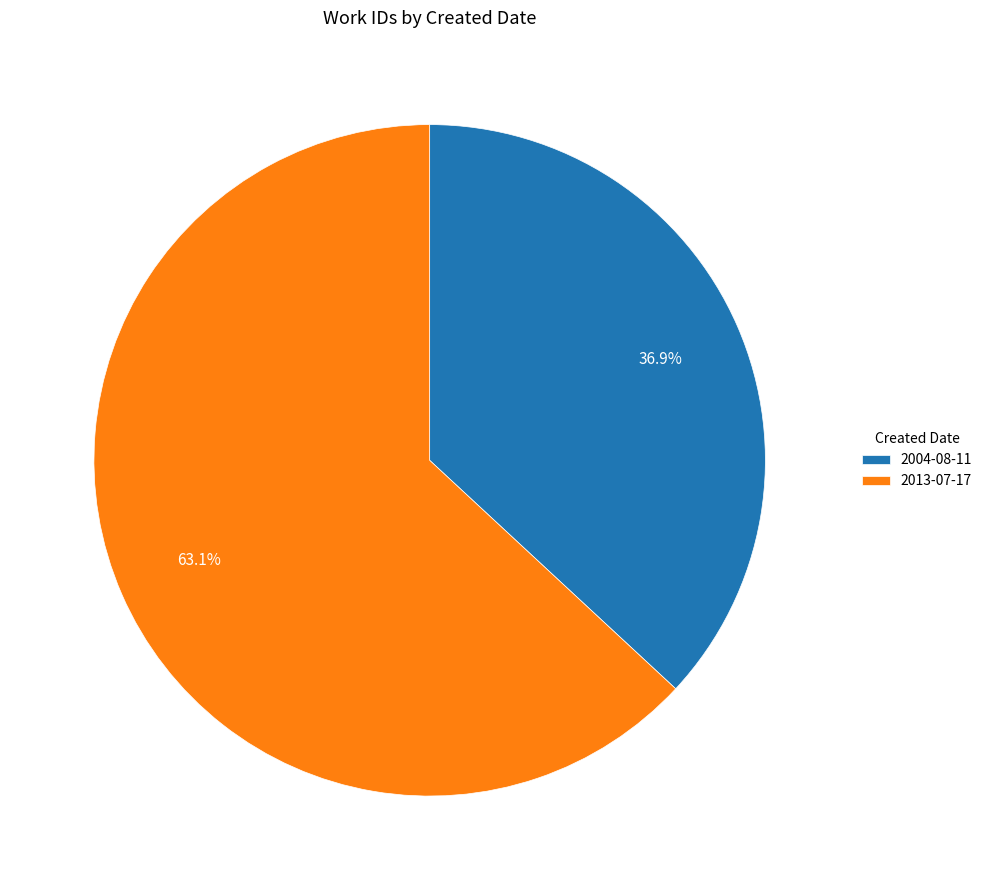

To the nearest percent, what is the difference between the largest and smallest slice percentages?

26%